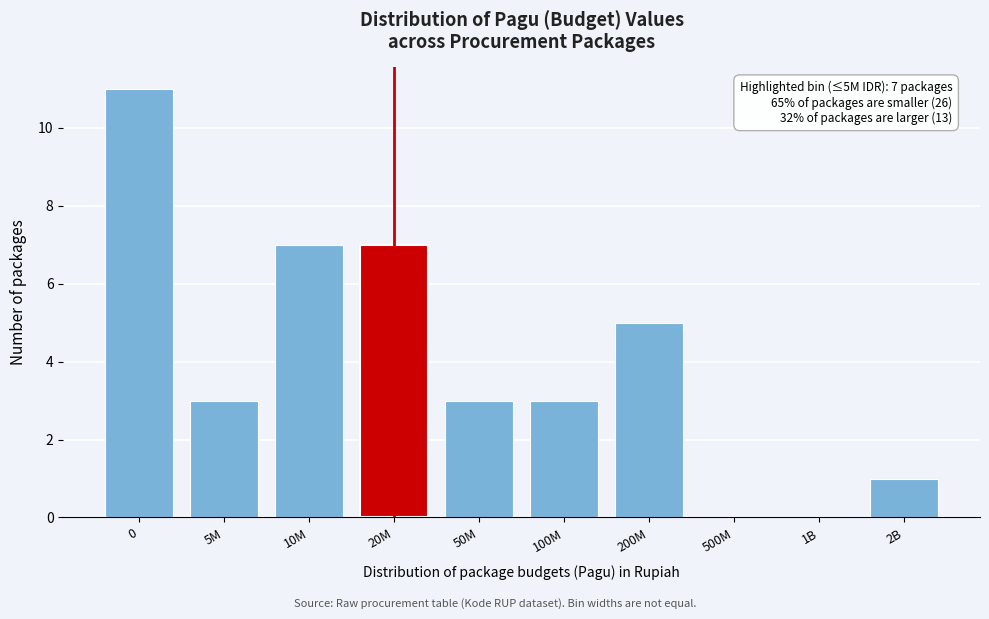

Reading left to right, extract all data points from this chart.

0=11	5M=3	10M=7	20M=7	50M=3	100M=3	200M=5	500M=0	1B=0	2B=1